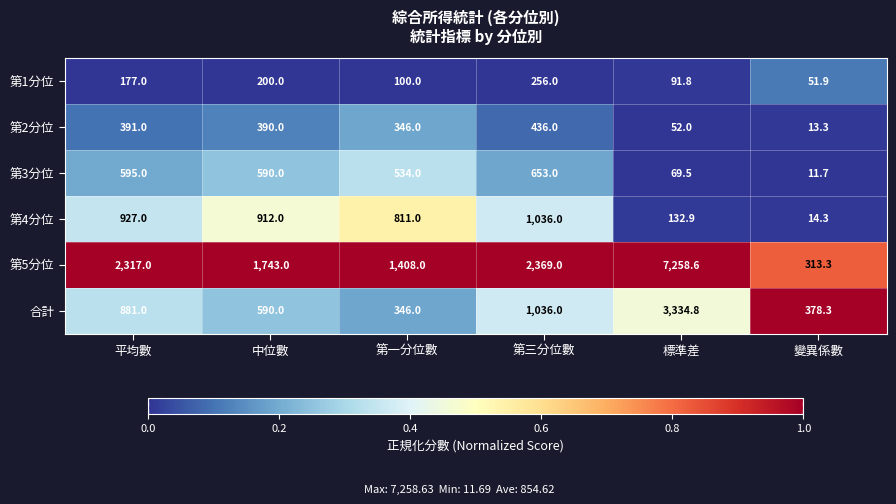

What is the average value of the 第4分位 series?

638.9